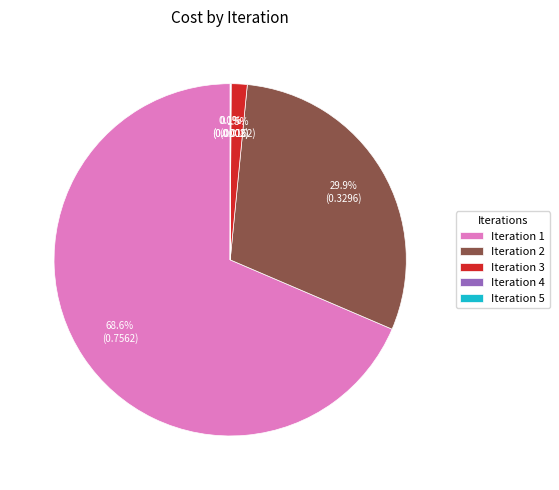

Is there any slice that represents more than half of the pie?

Yes